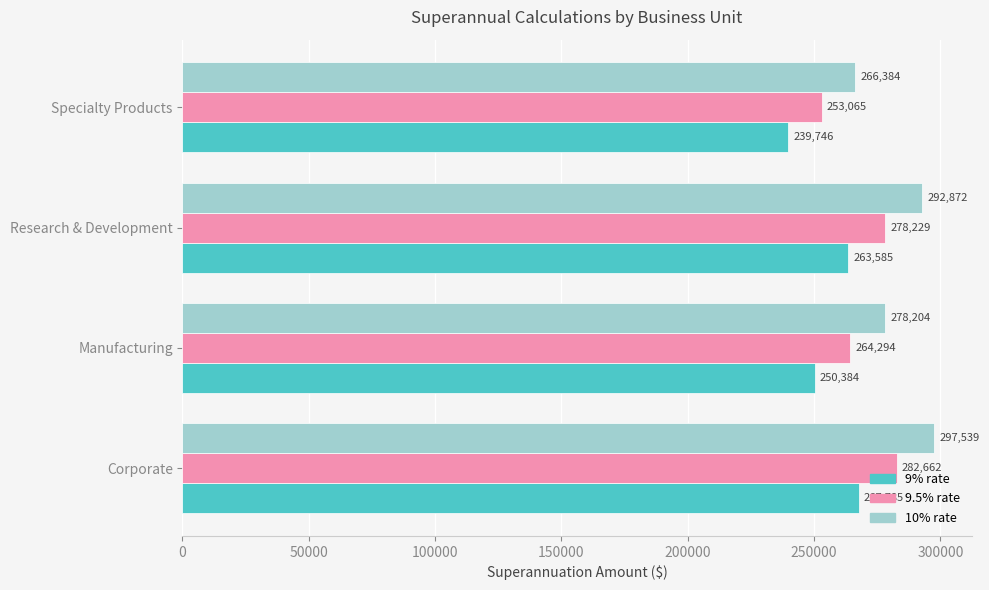

Which category has the highest value across all series?

Corporate